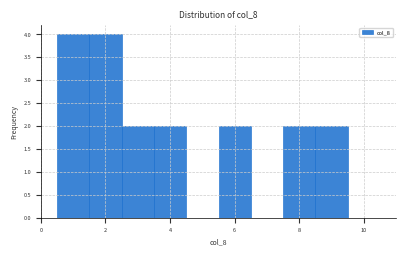

Reading left to right, transcribe this chart: for each bar, give the range it covers on the x-axis and its height. Neither the bar edges nor the heights are printed on the chart, so give them approximately, as read against the axes.

0.5 to 1.5: 4
1.5 to 2.5: 4
2.5 to 3.5: 2
3.5 to 4.5: 2
4.5 to 5.5: 0
5.5 to 6.5: 2
6.5 to 7.5: 0
7.5 to 8.5: 2
8.5 to 9.5: 2
9.5 to 10.5: 0